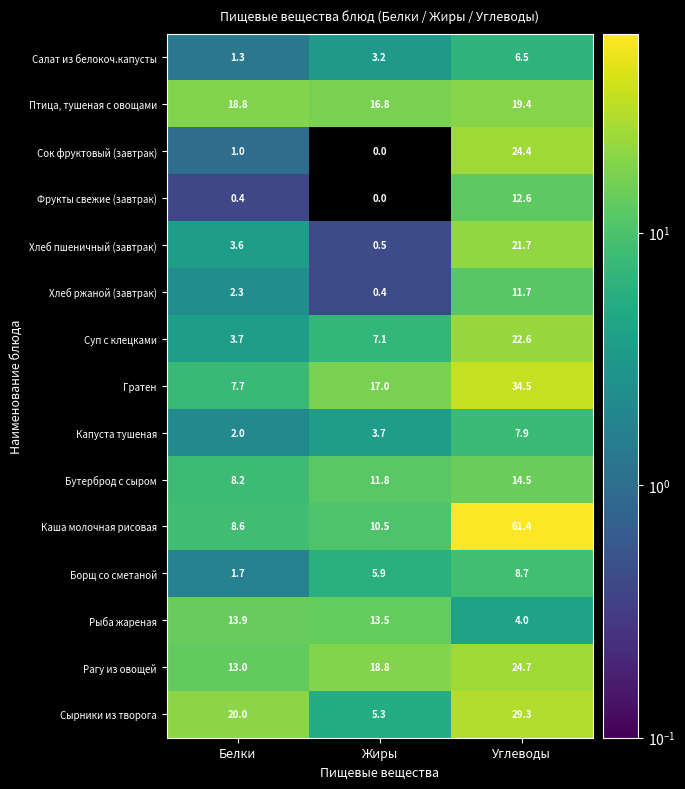

What is the difference between the Рагу из овощей values at Жиры and Углеводы?

5.9